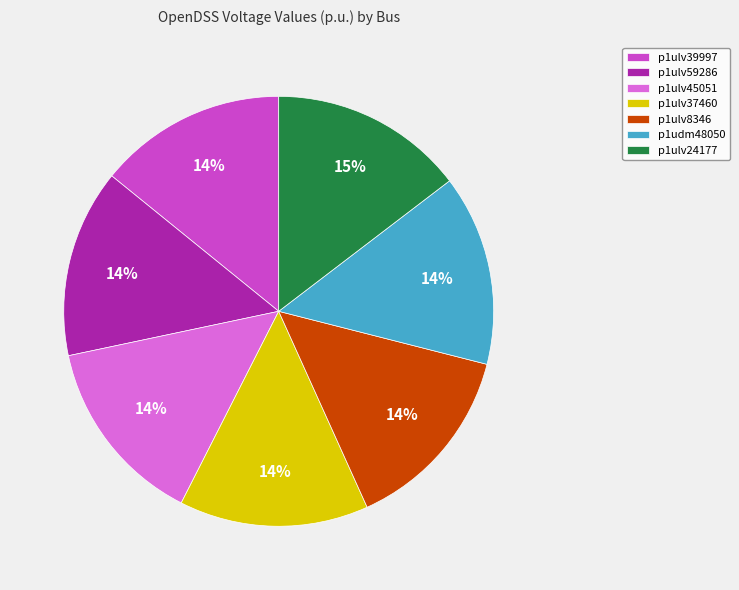

True or false: p1ulv37460 accounts for 14% of the total.

True